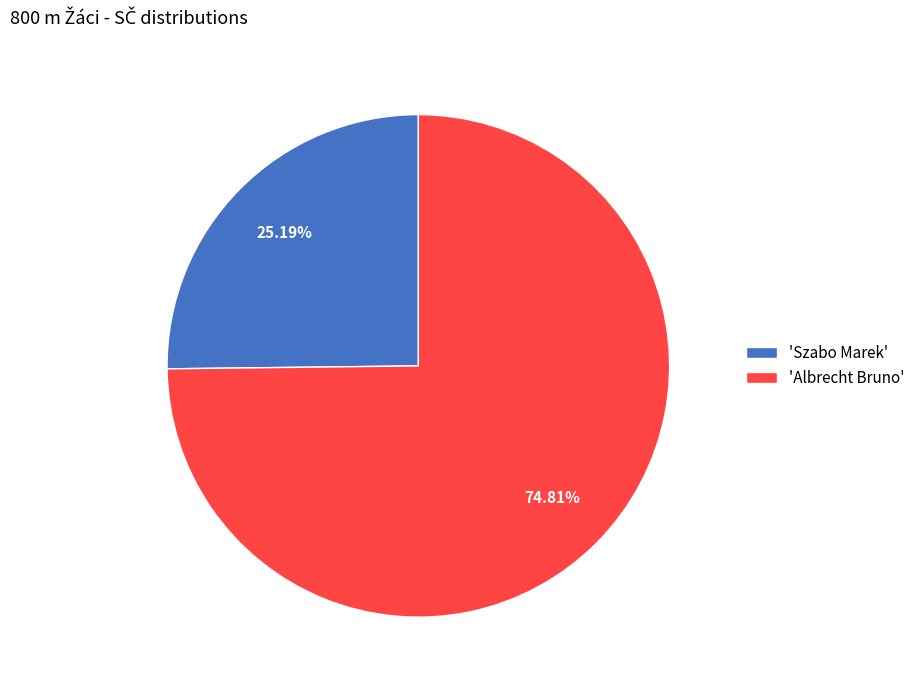

Count the number of slices in the pie.

2